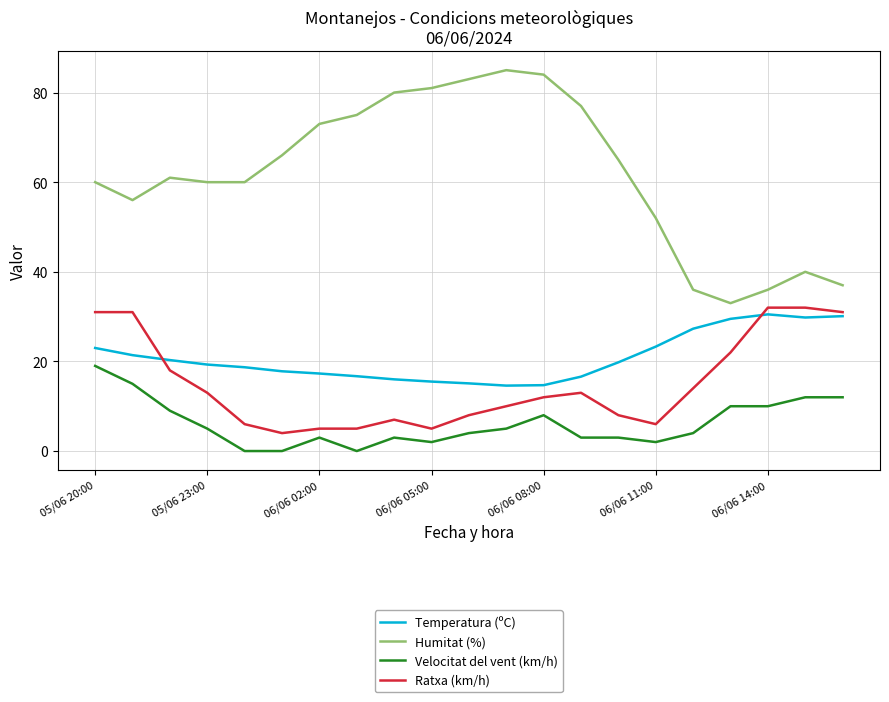

True or false: Velocitat del vent (km/h) and Temperatura (ºC) cross at least once.

False